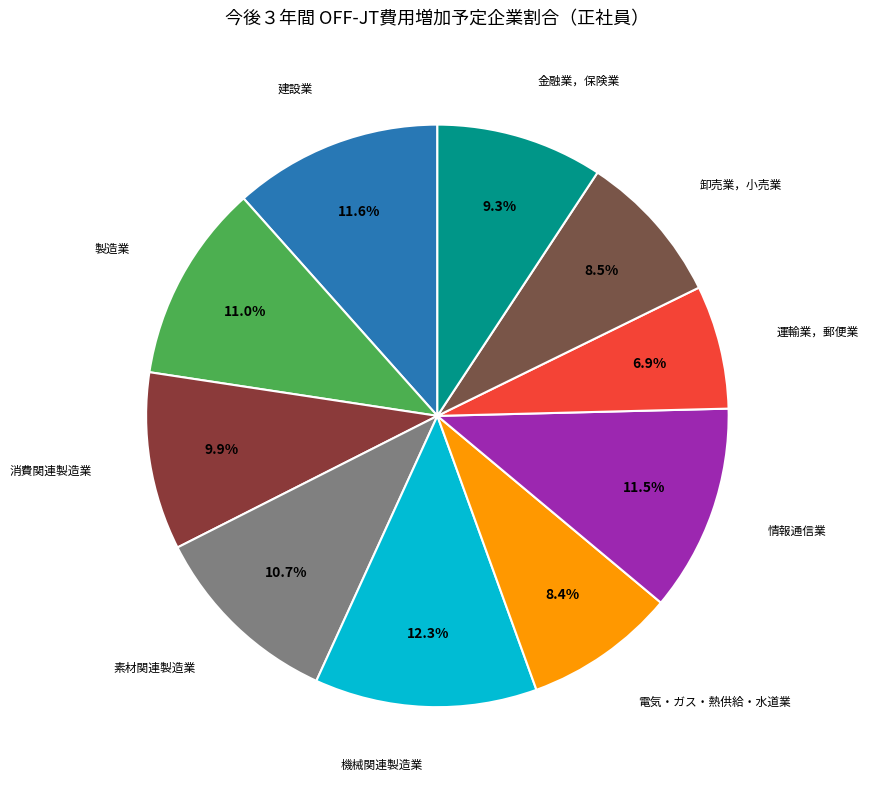

How many slices are in this pie chart?

10